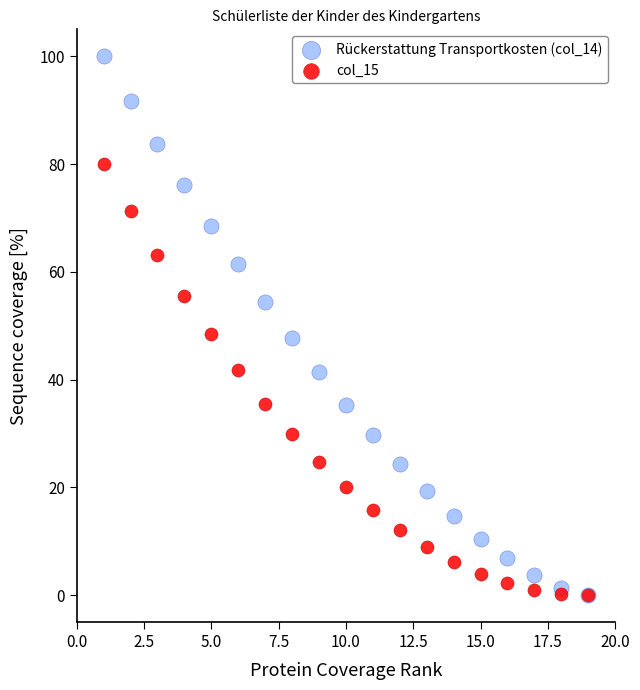

Which series has the widest spread of Y values?

Rückerstattung Transportkosten (col_14)